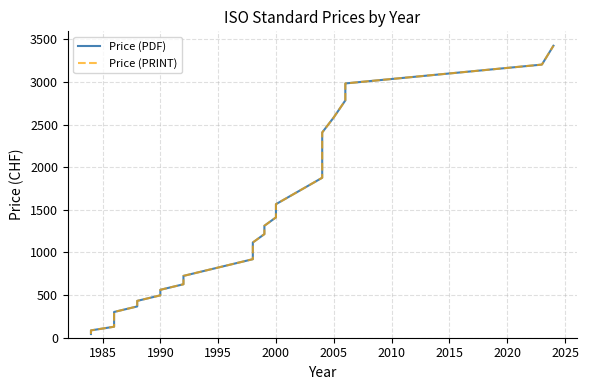

Rank the series at 2000 from highest to lowest value.

Price (PDF), Price (PRINT)